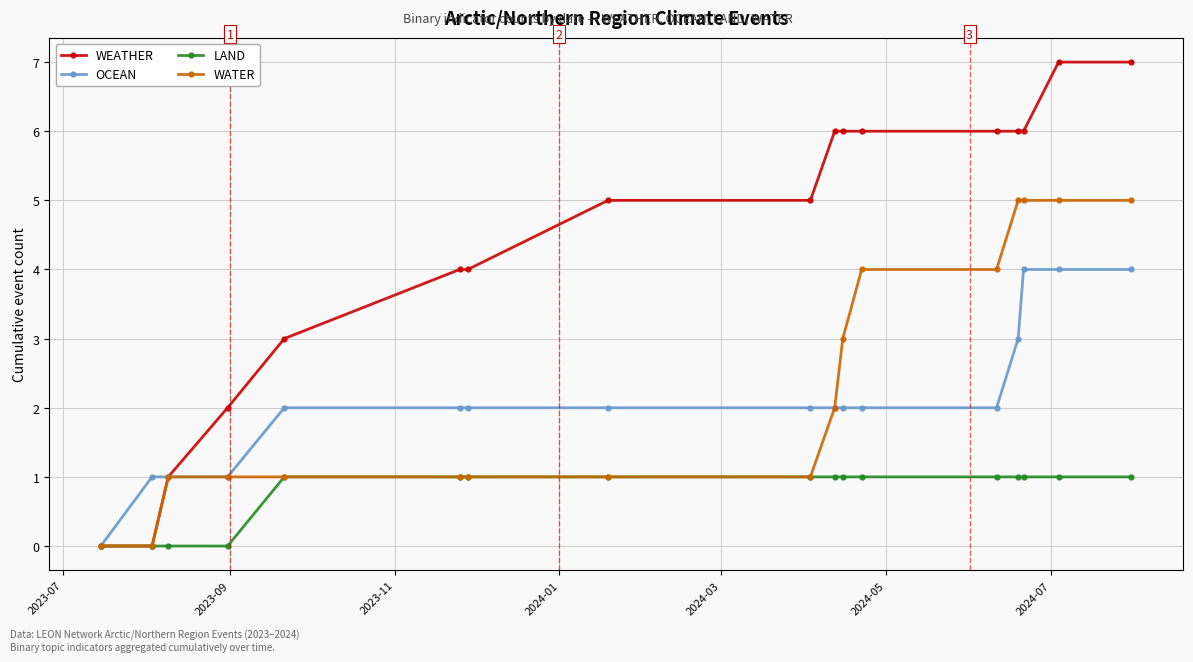

Which series has the largest total across all categories?

WEATHER